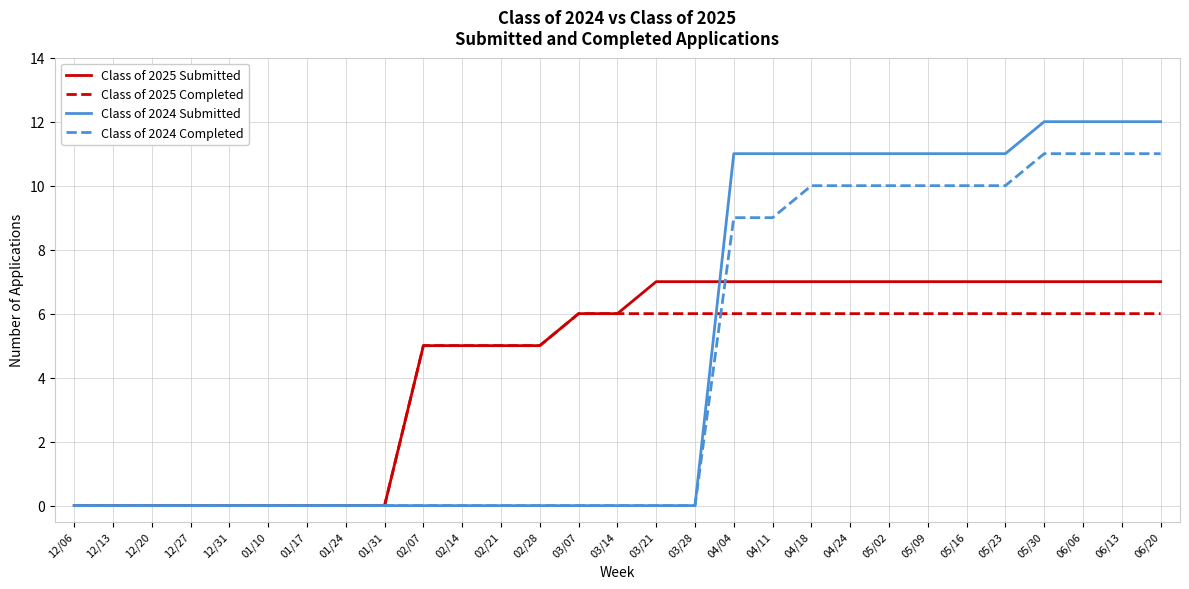

What is the highest value of the Class of 2025 Completed series?

6